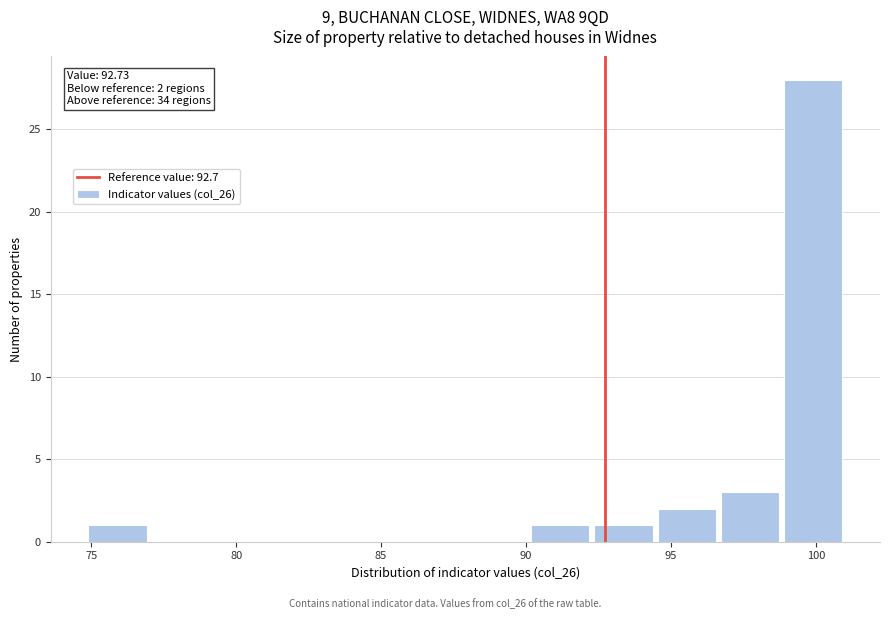

Which range on the x-axis has the tallest bar?

99.0 to 101.0